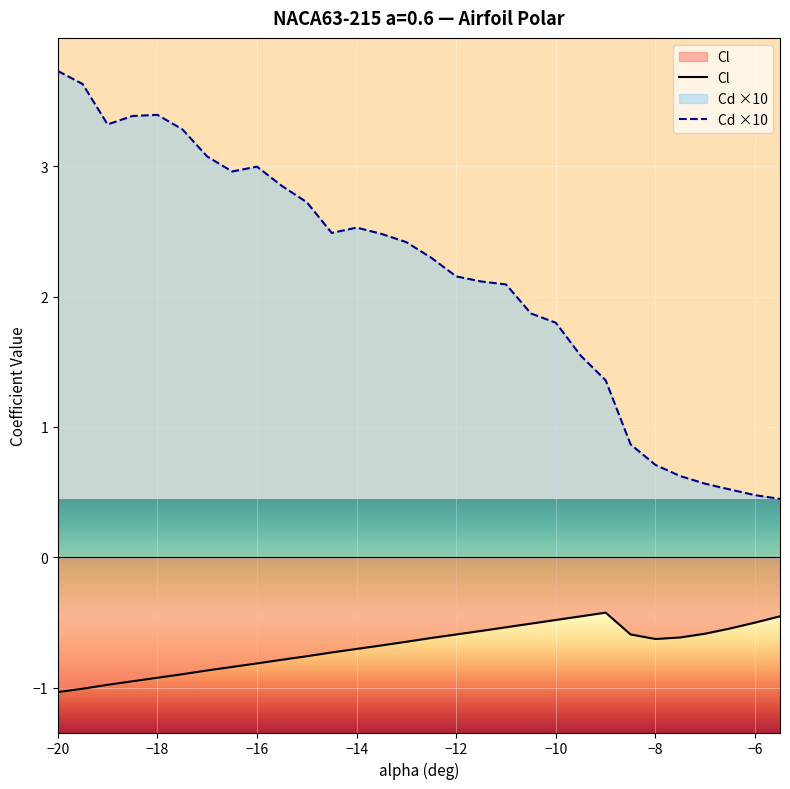

What value does the Cl series have at −20?

-1.0